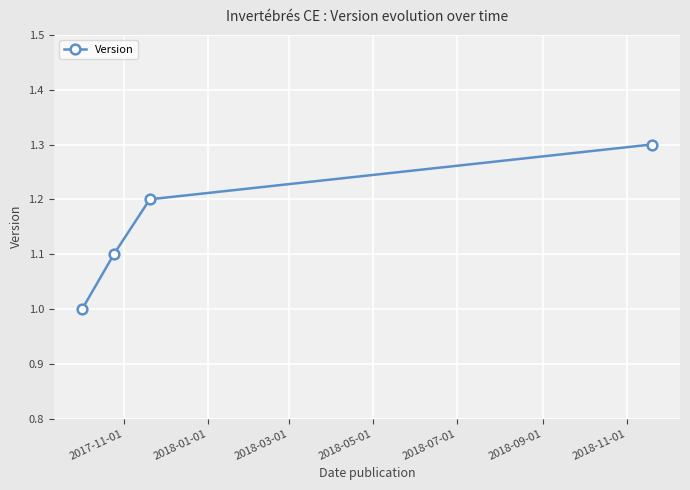

What is the minimum value shown in the chart?

1.0